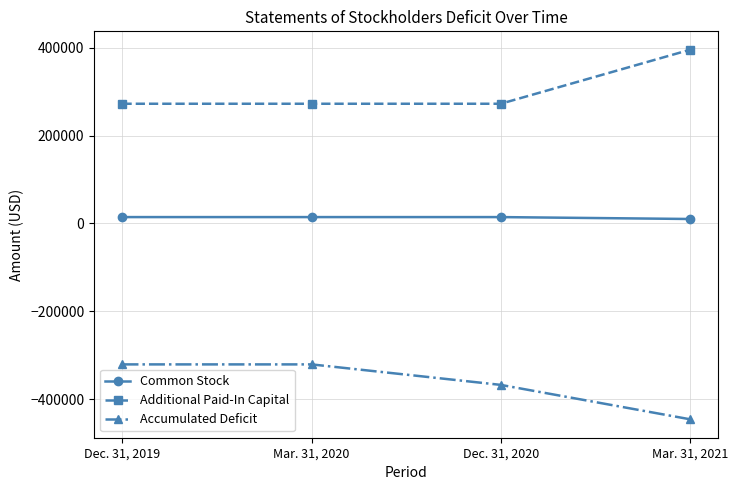

What is the label of the 4th point from the left?

Mar. 31, 2021